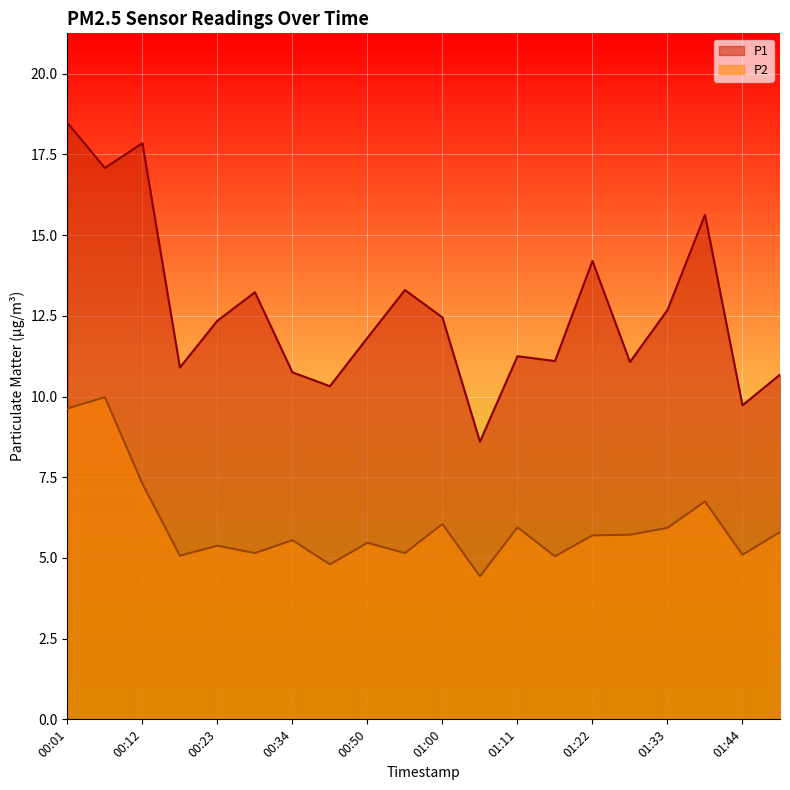

Reading left to right, transcribe all the data shown in this chart.

P1: 00:01=18.5	00:07=17.1	00:12=17.9	00:17=10.9	00:23=12.3	00:28=13.2	00:34=10.8	00:44=10.3	00:50=11.8	00:55=13.3	01:00=12.4	01:06=8.6	01:11=11.2	01:17=11.1	01:22=14.2	01:27=11.1	01:33=12.7	01:38=15.6	01:44=9.7	01:49=10.7
P2: 00:01=9.6	00:07=10.0	00:12=7.3	00:17=5.1	00:23=5.4	00:28=5.2	00:34=5.5	00:44=4.8	00:50=5.5	00:55=5.2	01:00=6.0	01:06=4.4	01:11=6.0	01:17=5.0	01:22=5.7	01:27=5.7	01:33=5.9	01:38=6.8	01:44=5.1	01:49=5.8